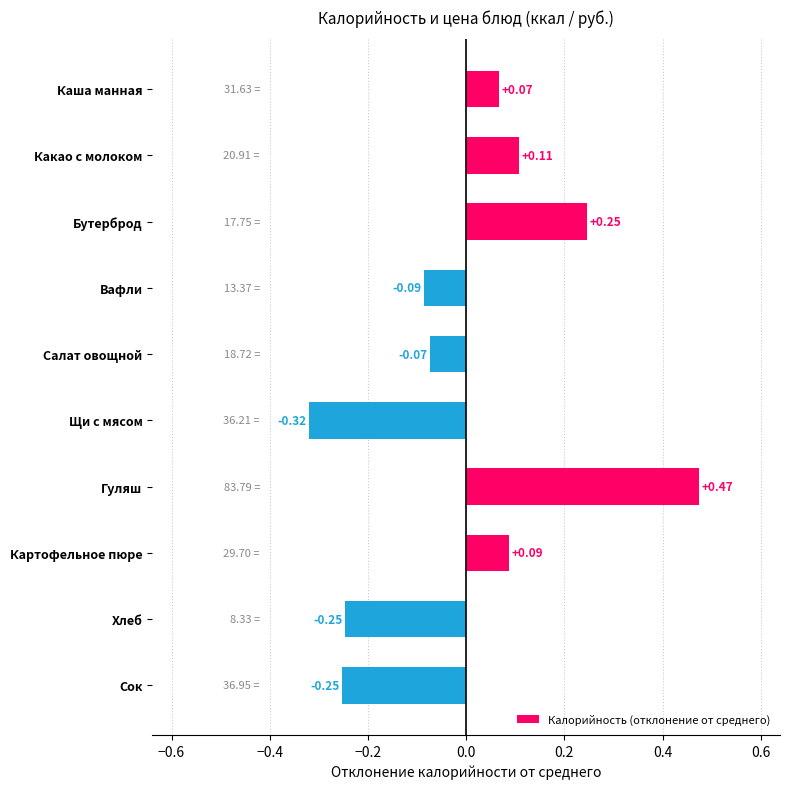

How many values are below zero?

5